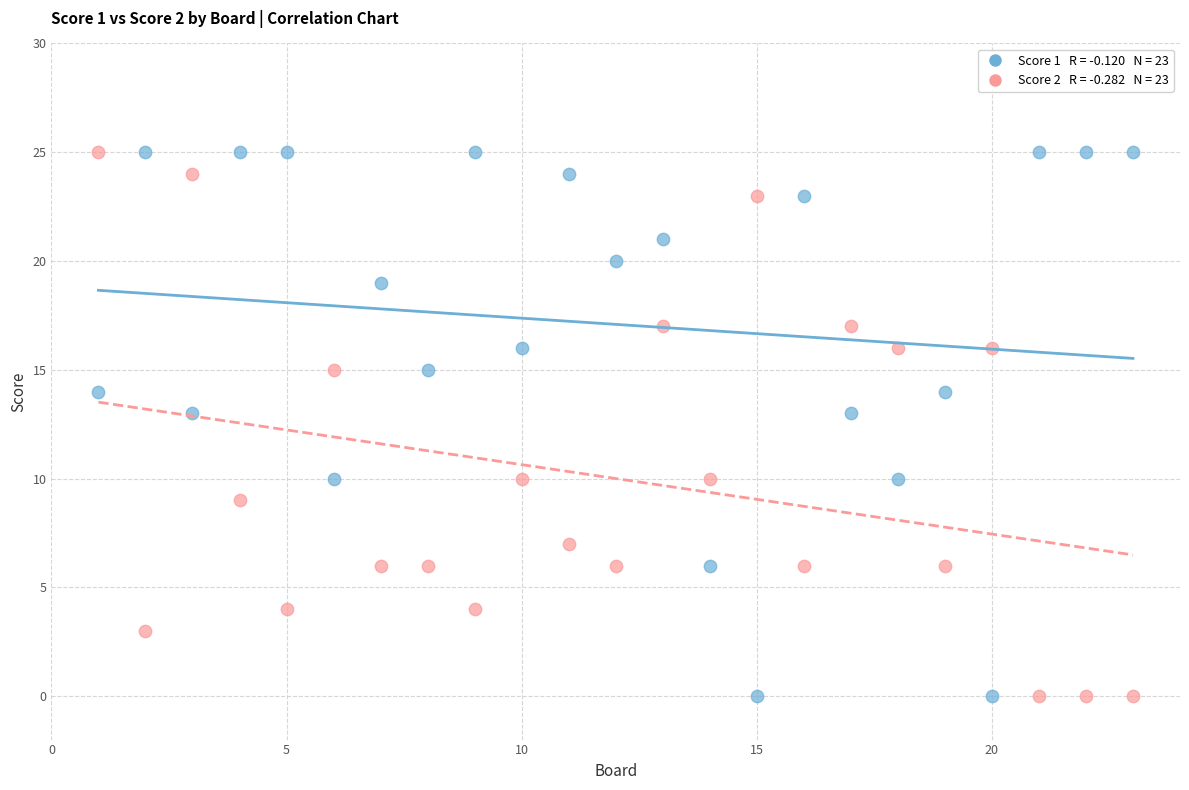

Across all data points, what is the range of X values (max minus min)?

22